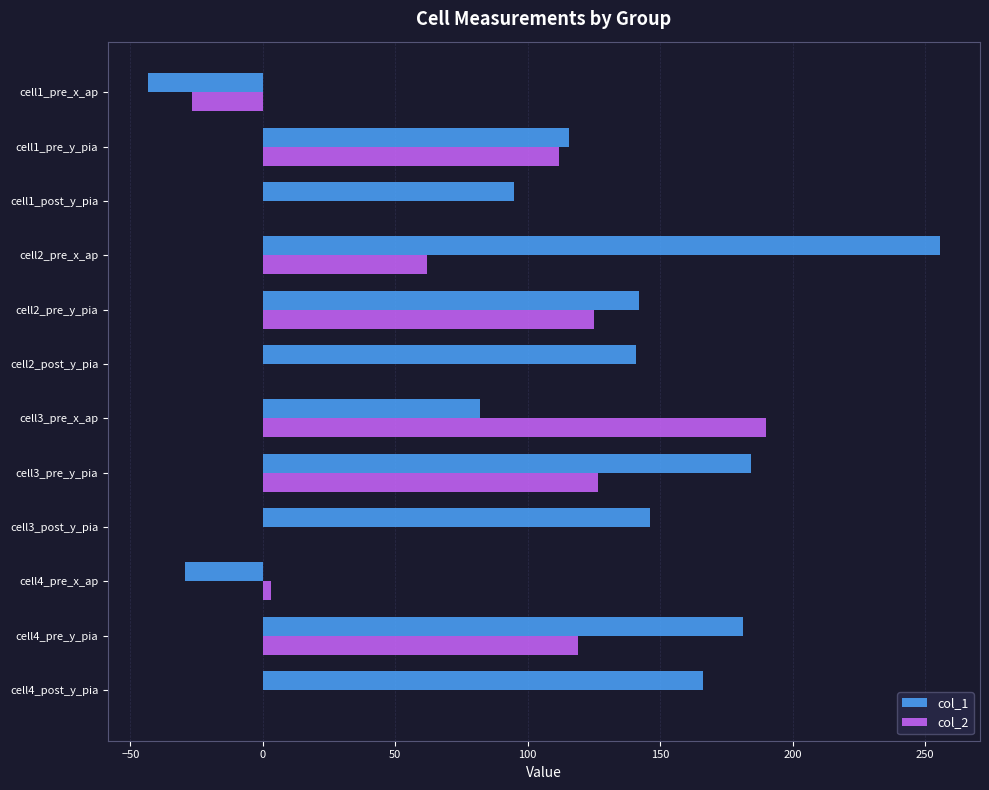

Between cell1_post_y_pia and cell2_post_y_pia, which series saw the biggest shift?

col_1